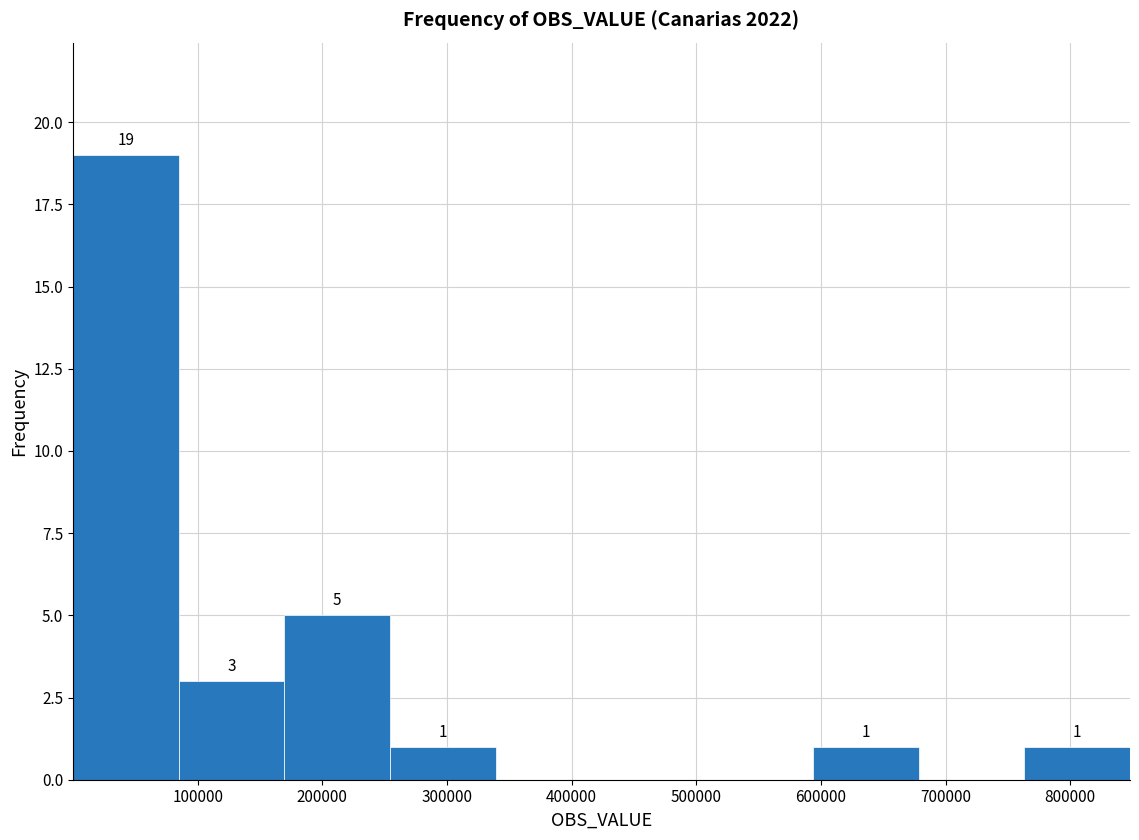

Over which range of the x-axis is the bar tallest?

0 to 80000